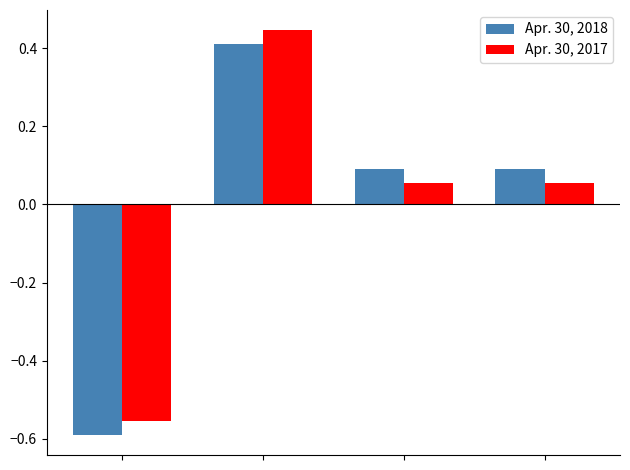

Rank the series by their maximum value, from lowest to highest.

Apr. 30, 2018, Apr. 30, 2017